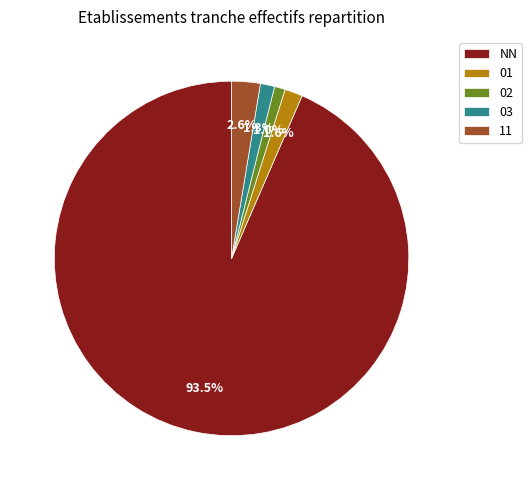

Between 03 and NN, which is larger?

NN